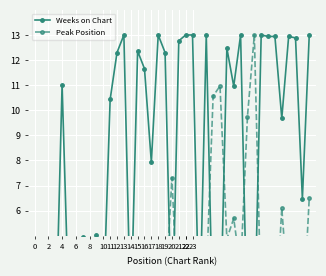

List the series in order of their overall mean, highest first.

Weeks on Chart, Peak Position